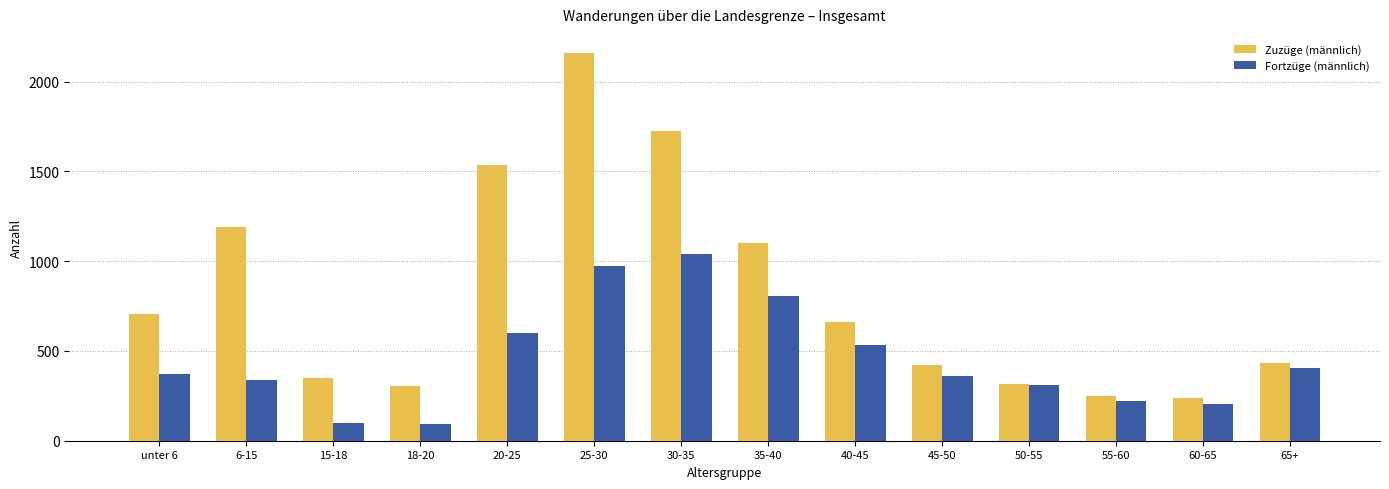

Where does the Zuzüge (männlich) series first go above 660?

unter 6